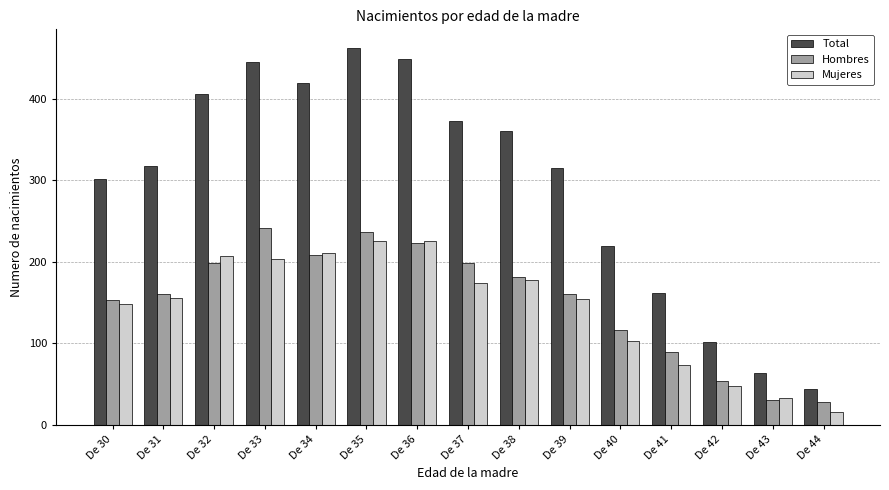

List the series in order of their peak value, lowest first.

Mujeres, Hombres, Total